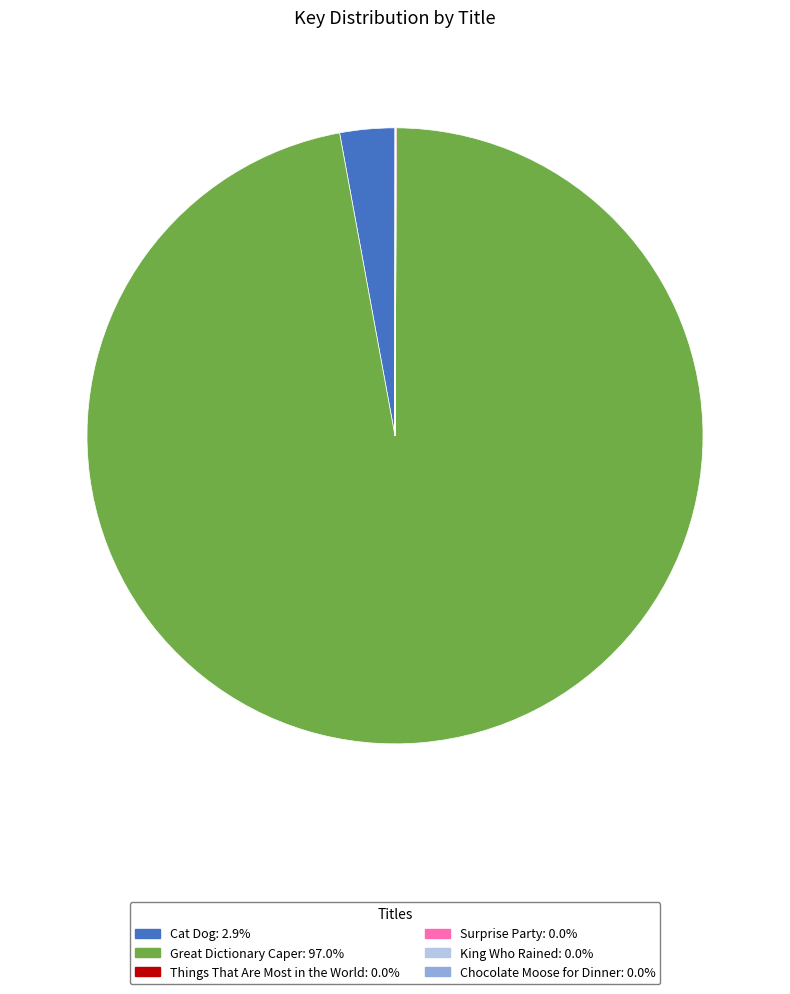

Does Great Dictionary Caper: 97.0% account for over 50% of the chart?

Yes